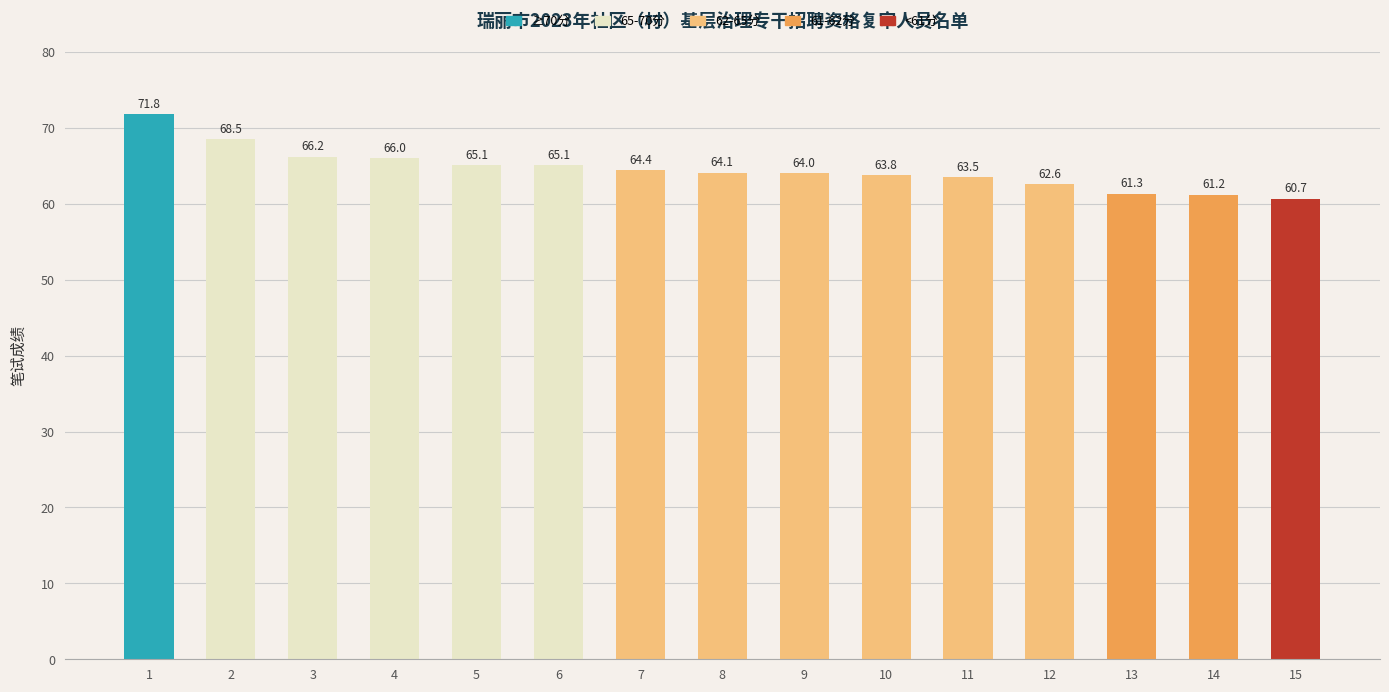

Between 6 and 8, which is larger?

6